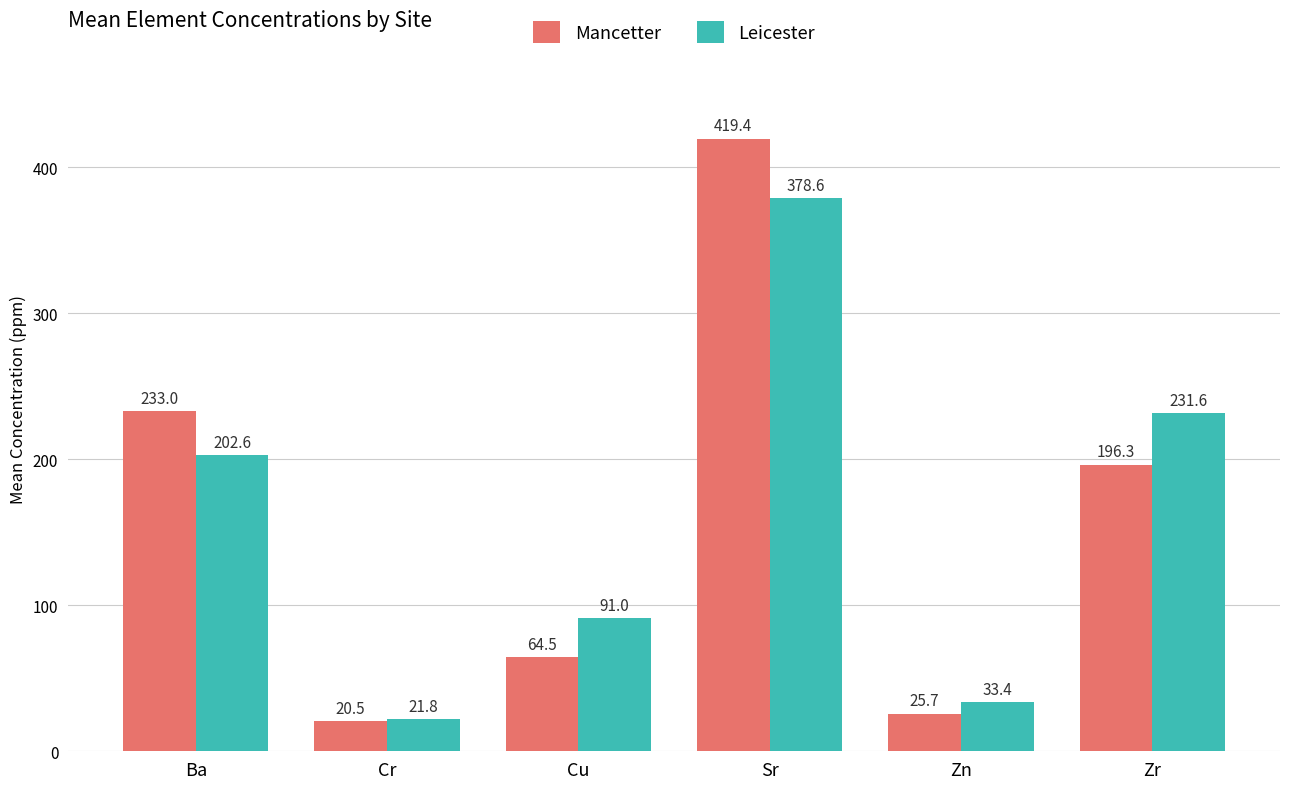

Reading left to right, list all the values displayed in this chart.

Mancetter: 233.0	20.5	64.5	419.4	25.7	196.3
Leicester: 202.6	21.8	91.0	378.6	33.4	231.6